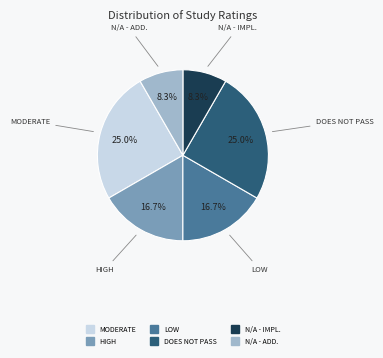

Is there a majority slice in this chart?

No